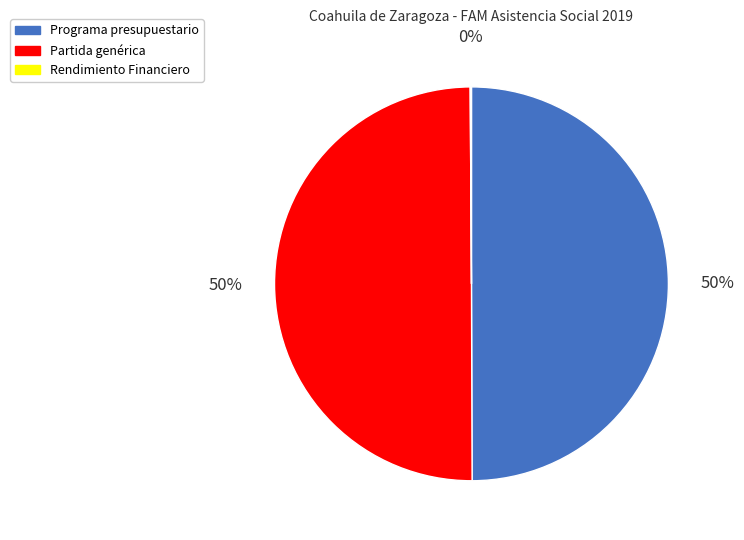

Is it true that Programa presupuestario is 50% of the pie?

True